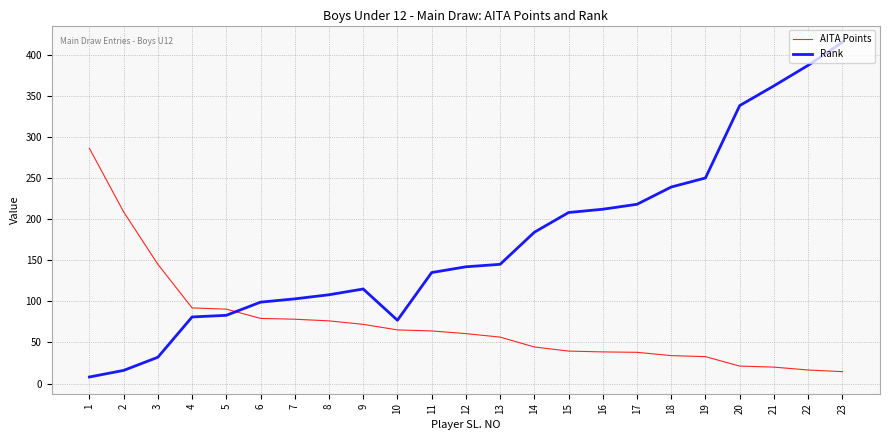

True or false: AITA Points has a value of 79.2 at 6.

True